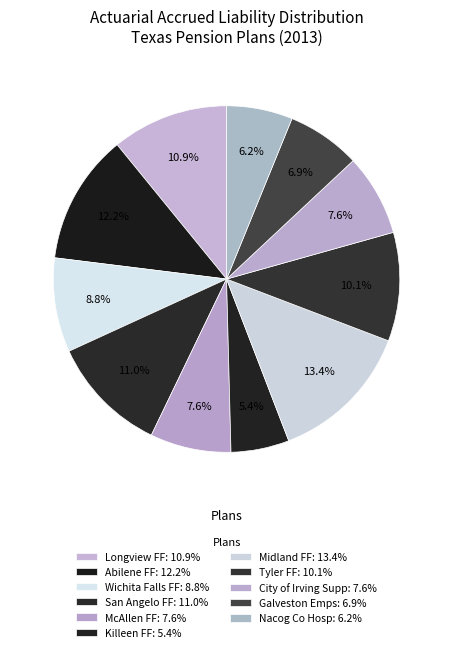

Which slice is the largest?

Midland FF